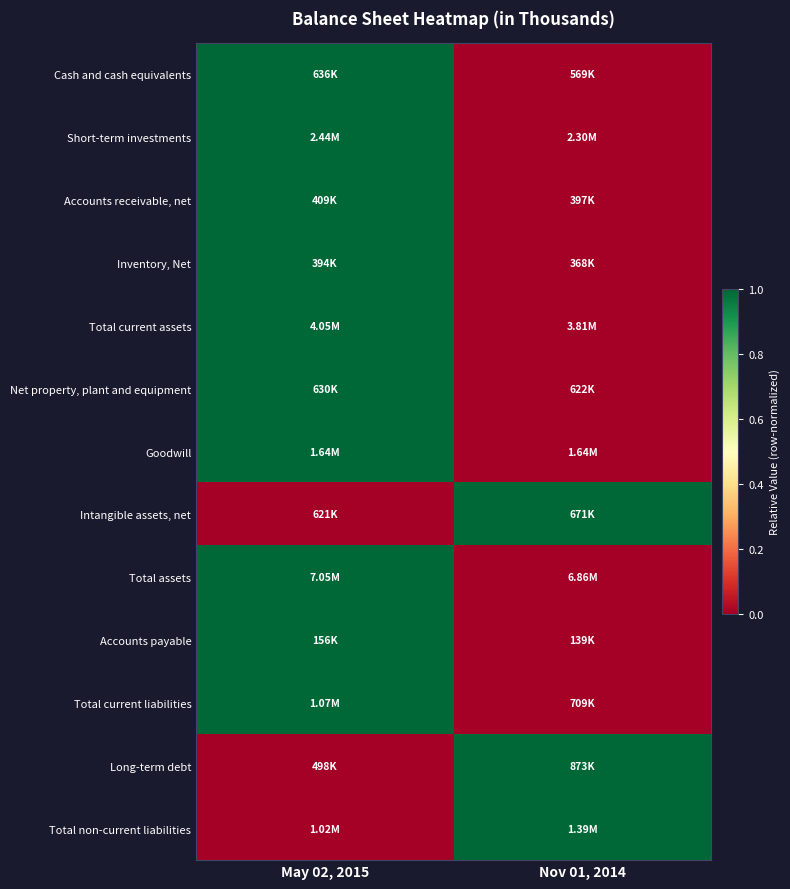

Reading left to right, extract all data points from this chart.

Cash and cash equivalents: May 02, 2015=1	Nov 01, 2014=0
Short-term investments: May 02, 2015=1	Nov 01, 2014=0
Accounts receivable, net: May 02, 2015=1	Nov 01, 2014=0
Inventory, Net: May 02, 2015=1	Nov 01, 2014=0
Total current assets: May 02, 2015=1	Nov 01, 2014=0
Net property, plant and equipment: May 02, 2015=1	Nov 01, 2014=0
Goodwill: May 02, 2015=1	Nov 01, 2014=0
Intangible assets, net: May 02, 2015=0	Nov 01, 2014=1
Total assets: May 02, 2015=1	Nov 01, 2014=0
Accounts payable: May 02, 2015=1	Nov 01, 2014=0
Total current liabilities: May 02, 2015=1	Nov 01, 2014=0
Long-term debt: May 02, 2015=0	Nov 01, 2014=1
Total non-current liabilities: May 02, 2015=0	Nov 01, 2014=1